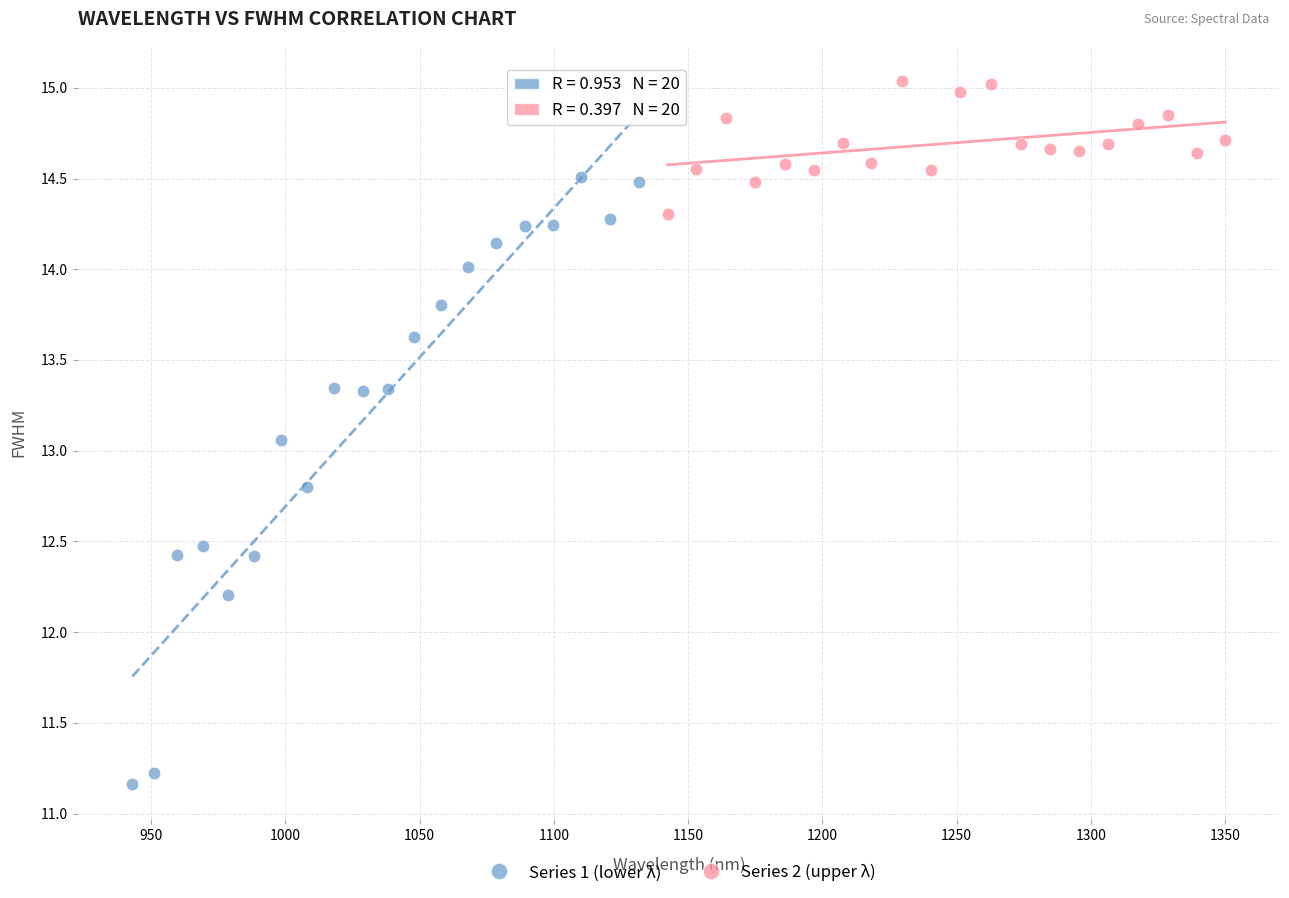

What are all the series names shown in the legend?

Series 1 (lower λ), Series 2 (upper λ)